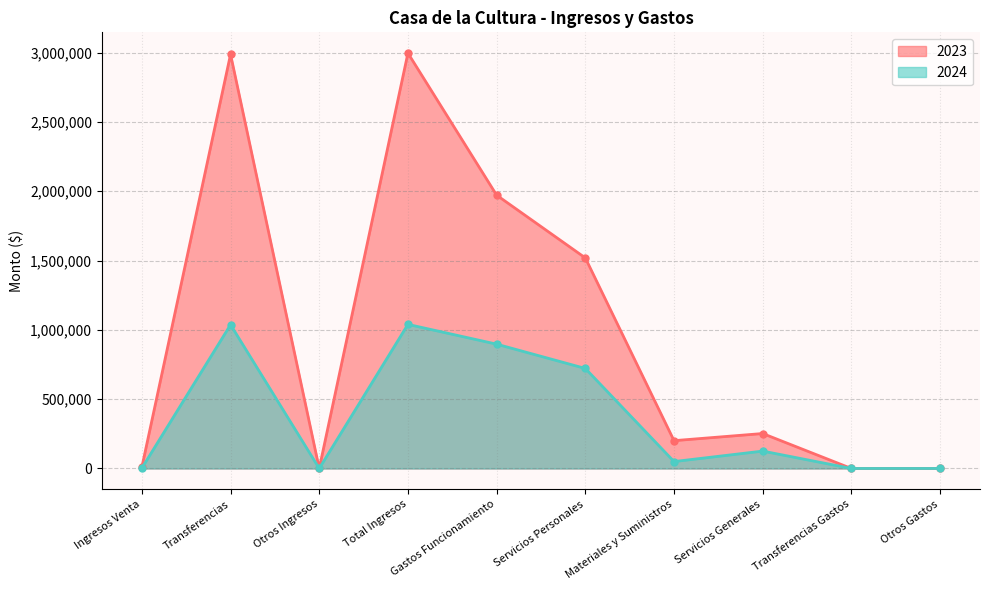

What is the label of the 9th point from the right?

Transferencias